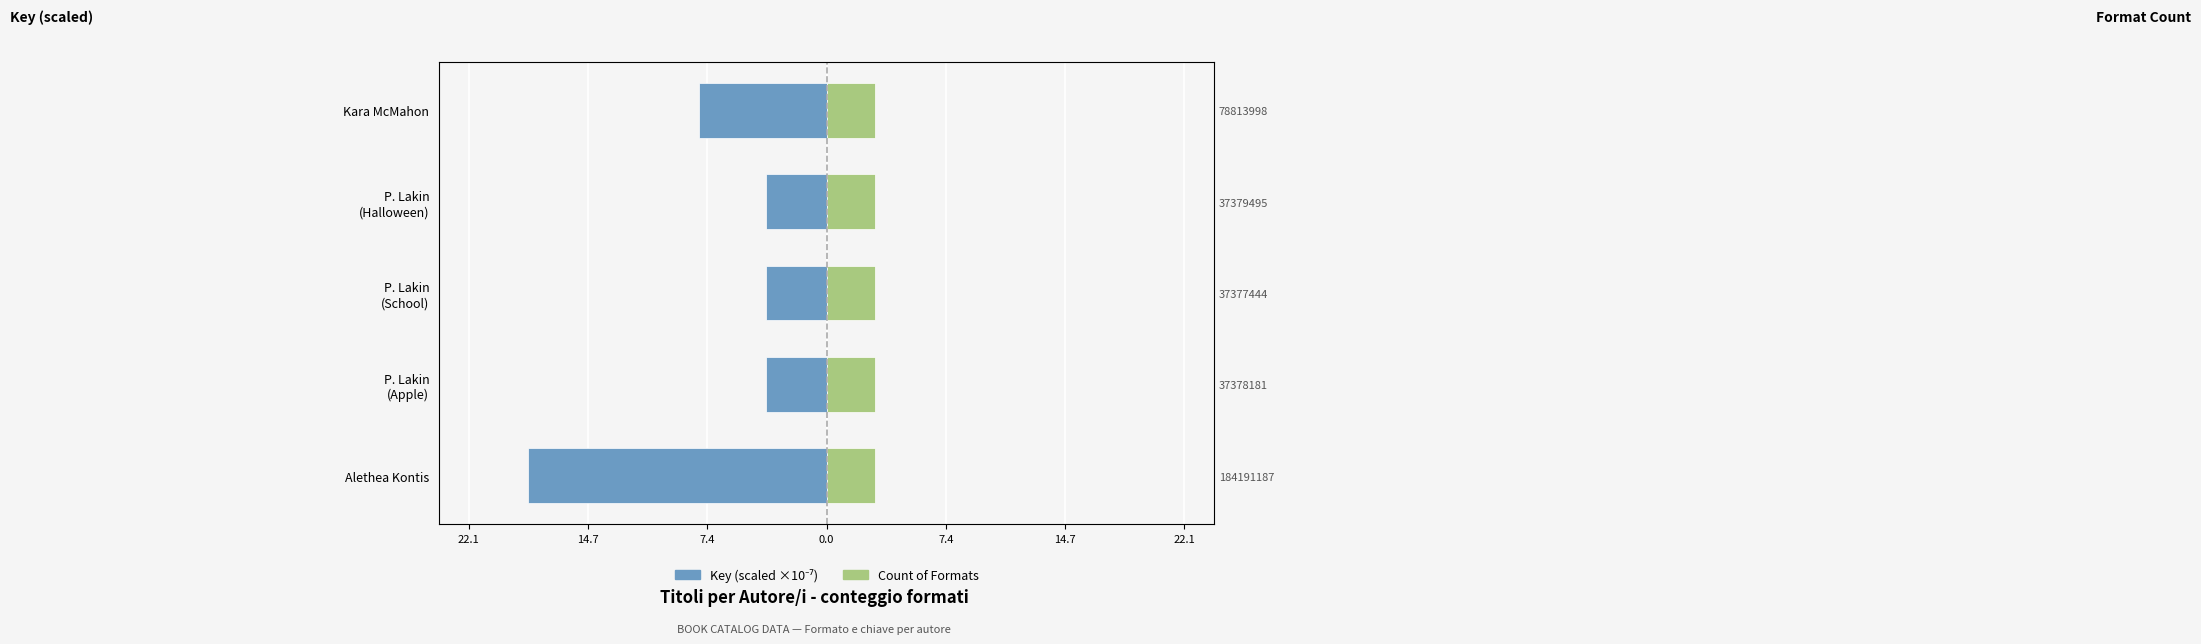

The Count of Formats series shows 0.9 at 22.1. True or false?

False